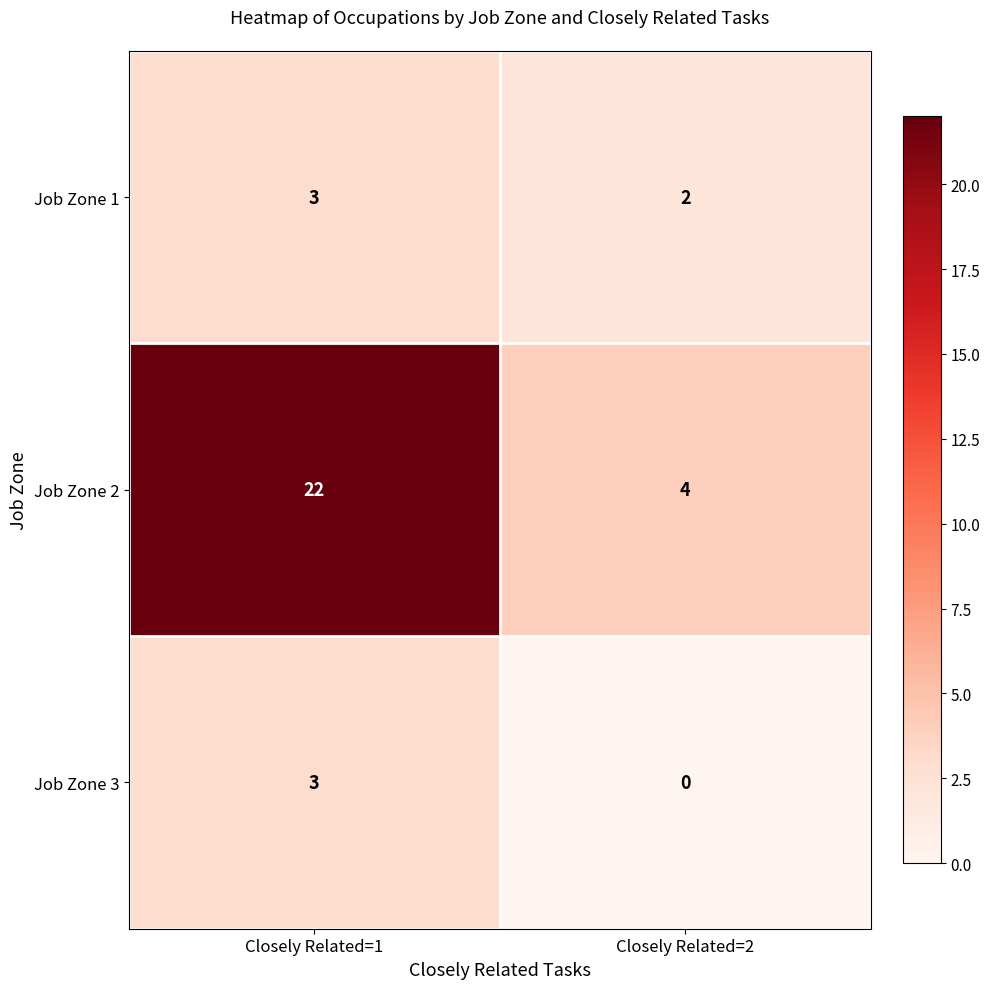

Which label corresponds to the largest value in the chart?

Closely Related=1